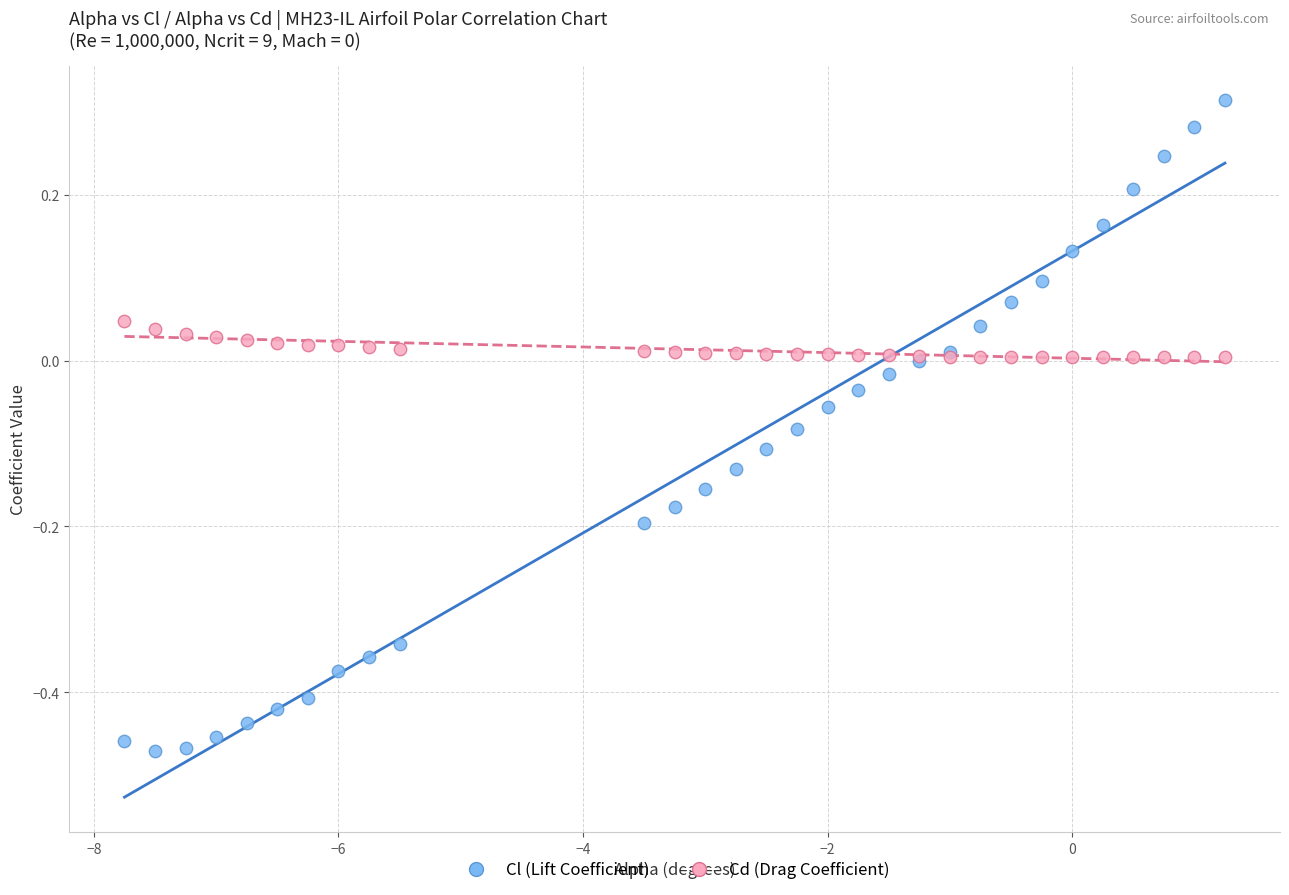

What are all the series names shown in the legend?

Cl (Lift Coefficient), Cd (Drag Coefficient)